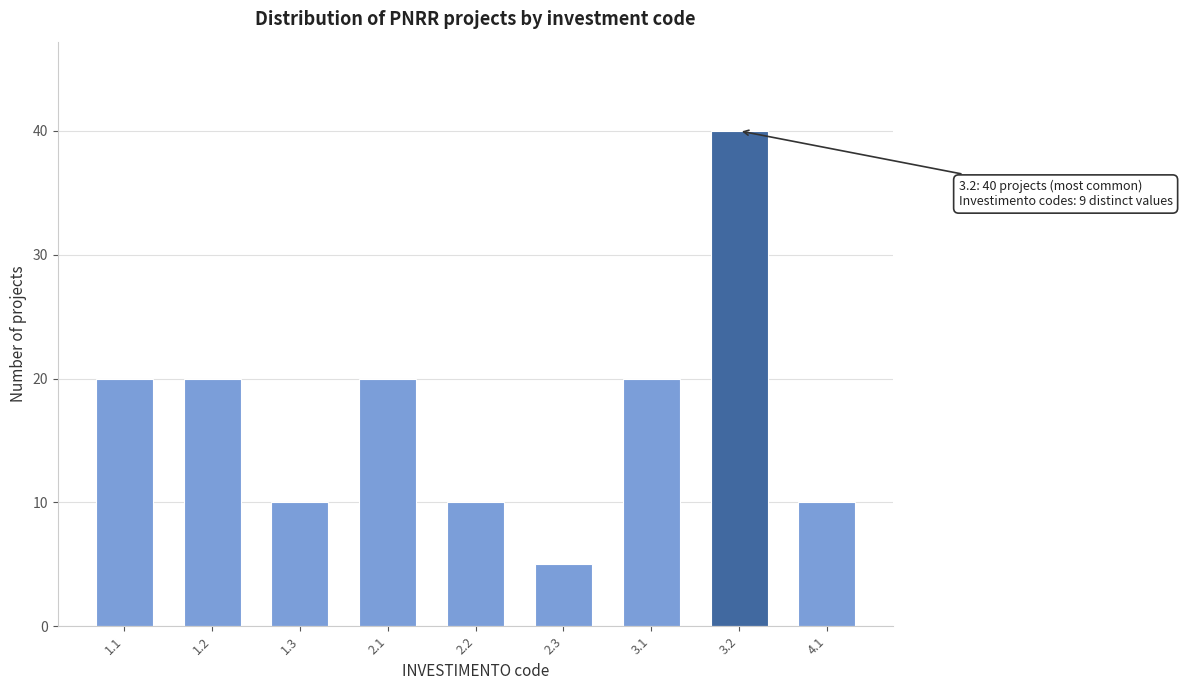

Reading right to left, transcribe all the data shown in this chart.

4.1=10	3.2=40	3.1=20	2.3=5	2.2=10	2.1=20	1.3=10	1.2=20	1.1=20